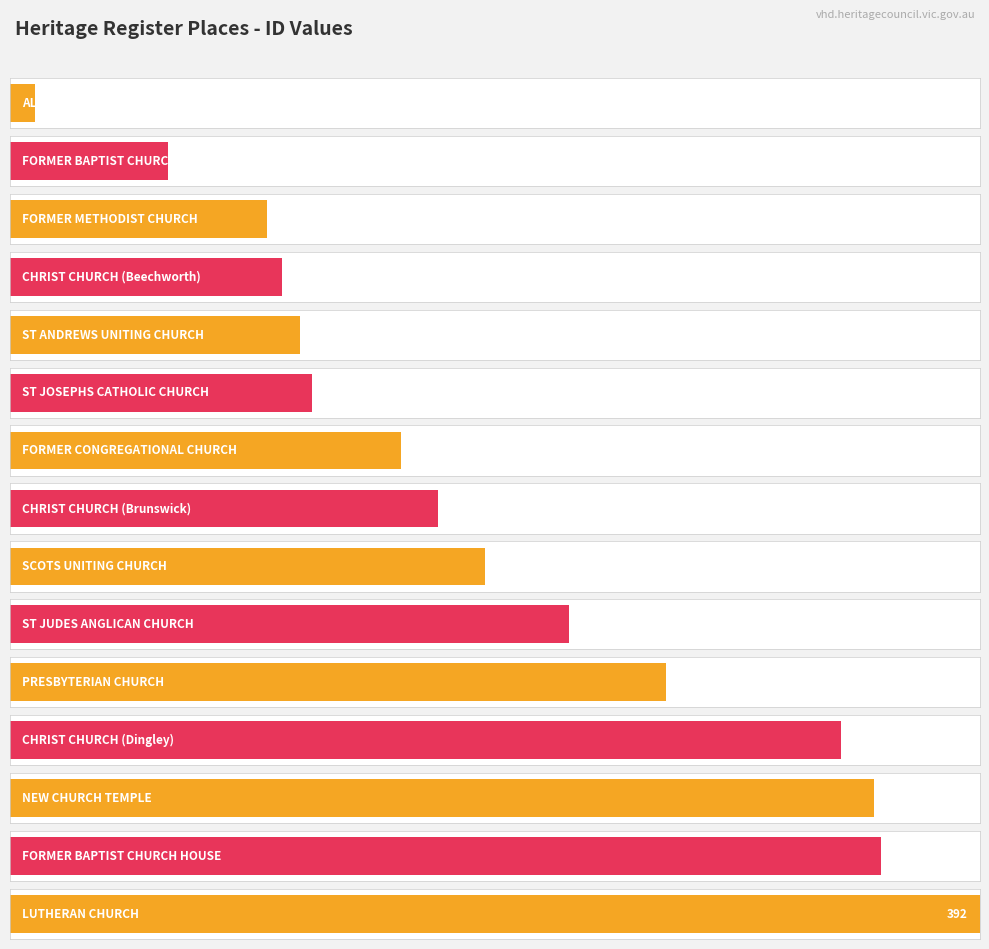

What position from the left is CHRIST CHURCH (Dingley)?

12